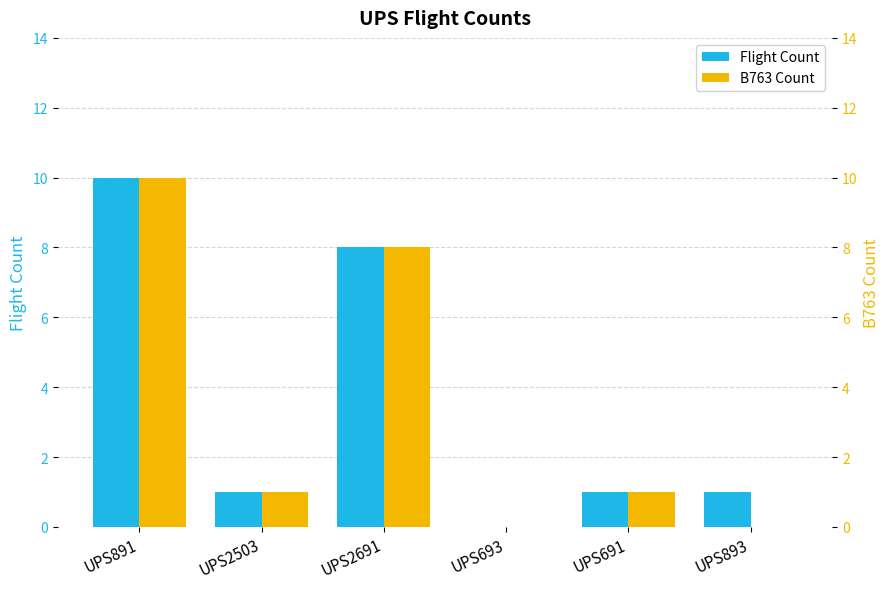

Which series changed the most between UPS2691 and UPS693?

Flight Count